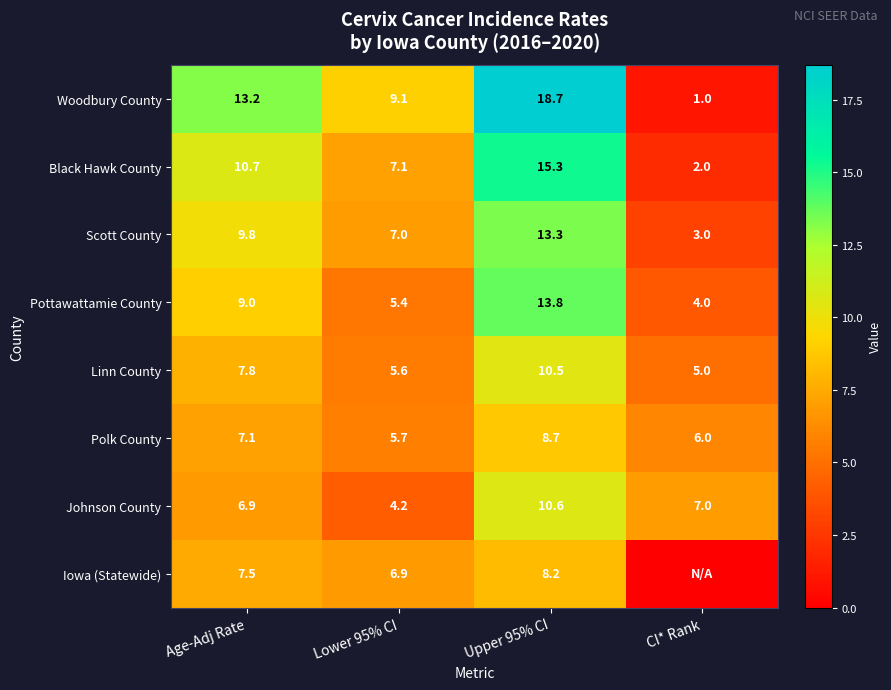

Which has a higher value, Age-Adj Rate or CI* Rank?

Age-Adj Rate